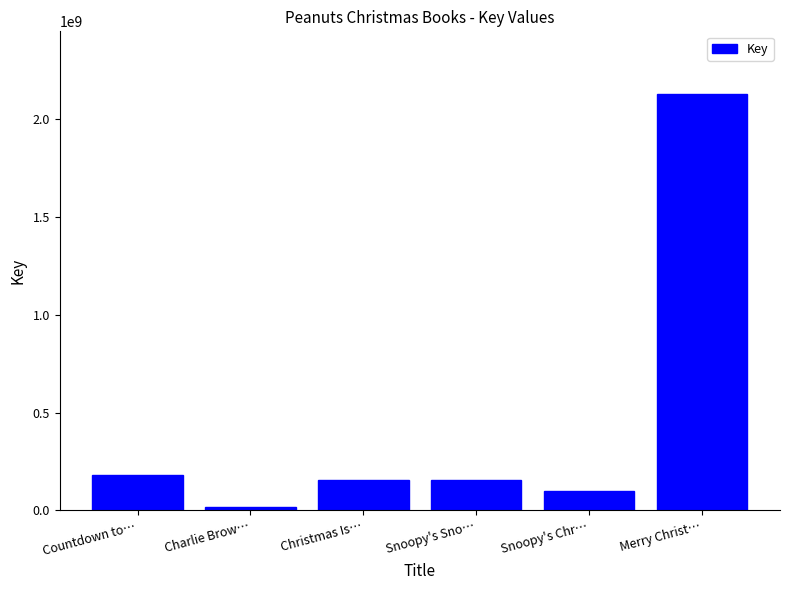

What is the difference between the values at Snoopy's Sno… and Snoopy's Chr…?

56686058